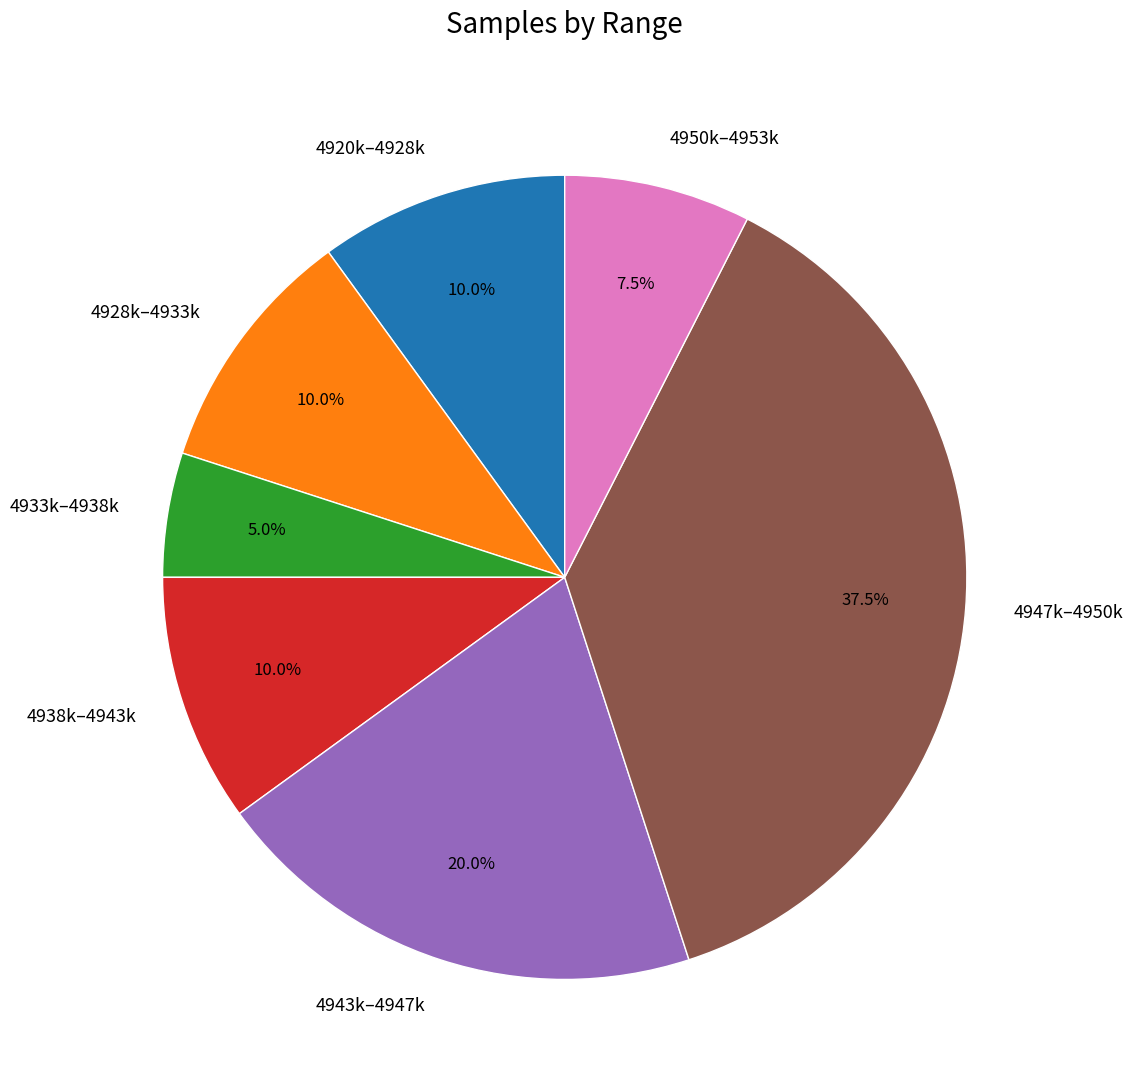

Is there a majority slice in this chart?

No